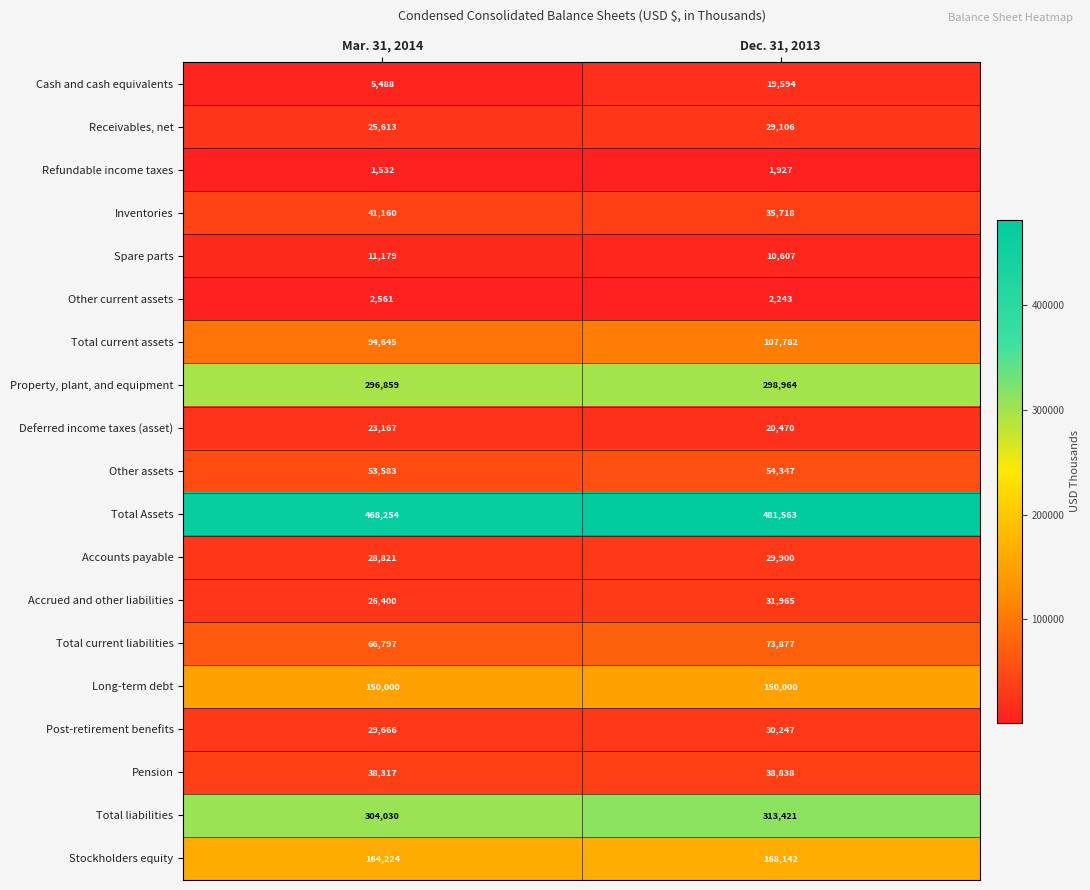

What is the average value of the Property, plant, and equipment series?

297912